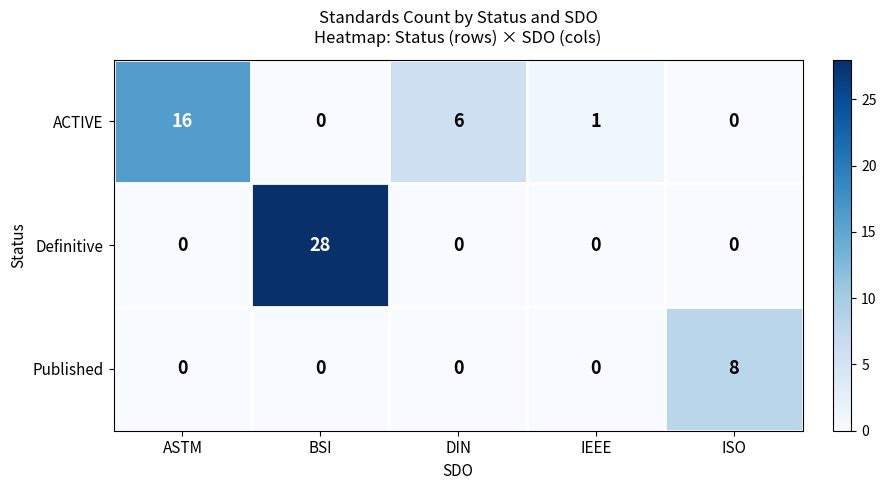

What is the spread (max minus min) of values at ISO?

8